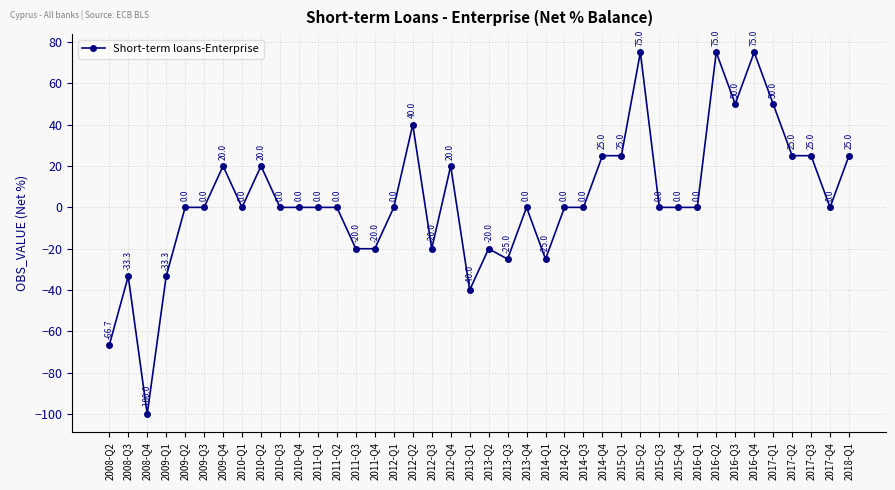

Where is the first local maximum?

2008-Q3